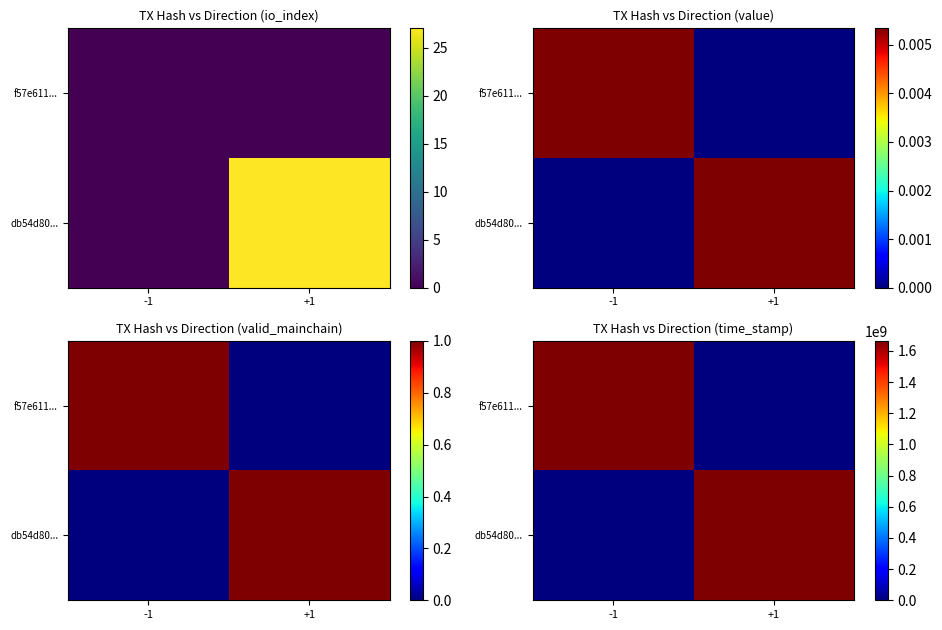

Rank the series by their average value, from highest to lowest.

f57e611..., db54d80...